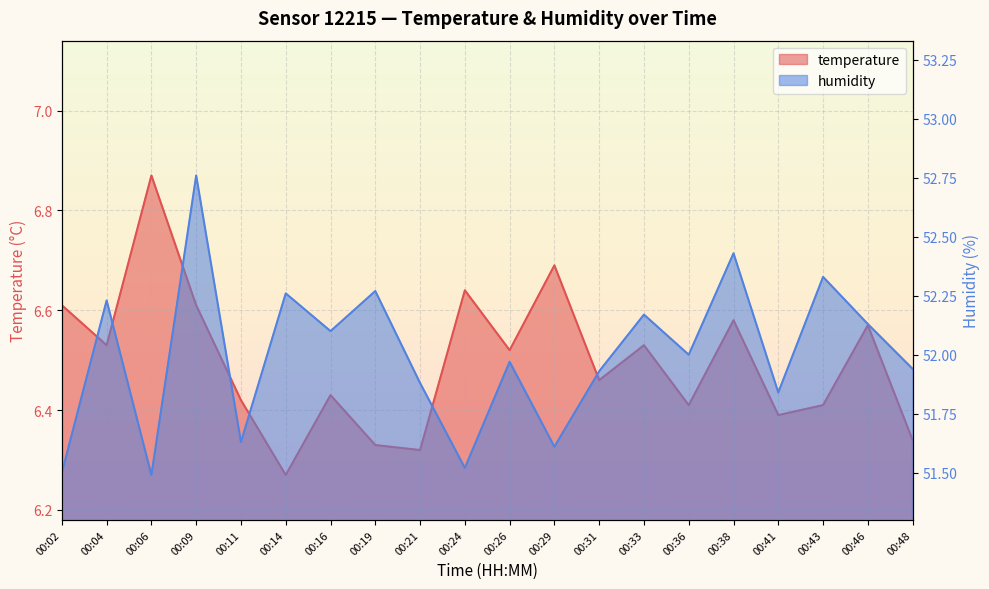

Count the number of categories in the chart.

20